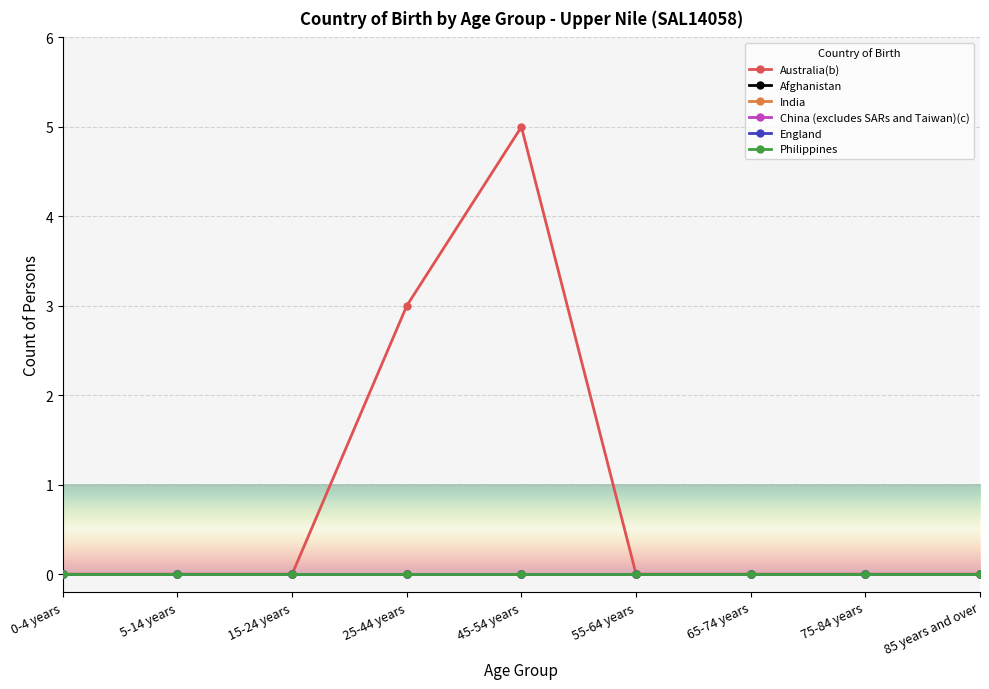

Is this an area chart (filled region under the line)?

No